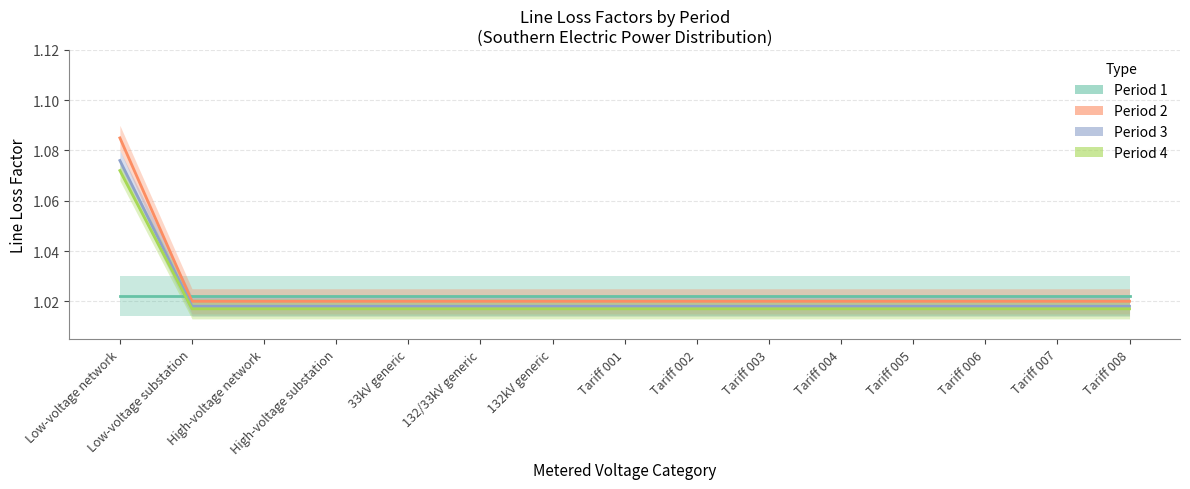

The Period 1 series shows 1.0 at Tariff 006. True or false?

True